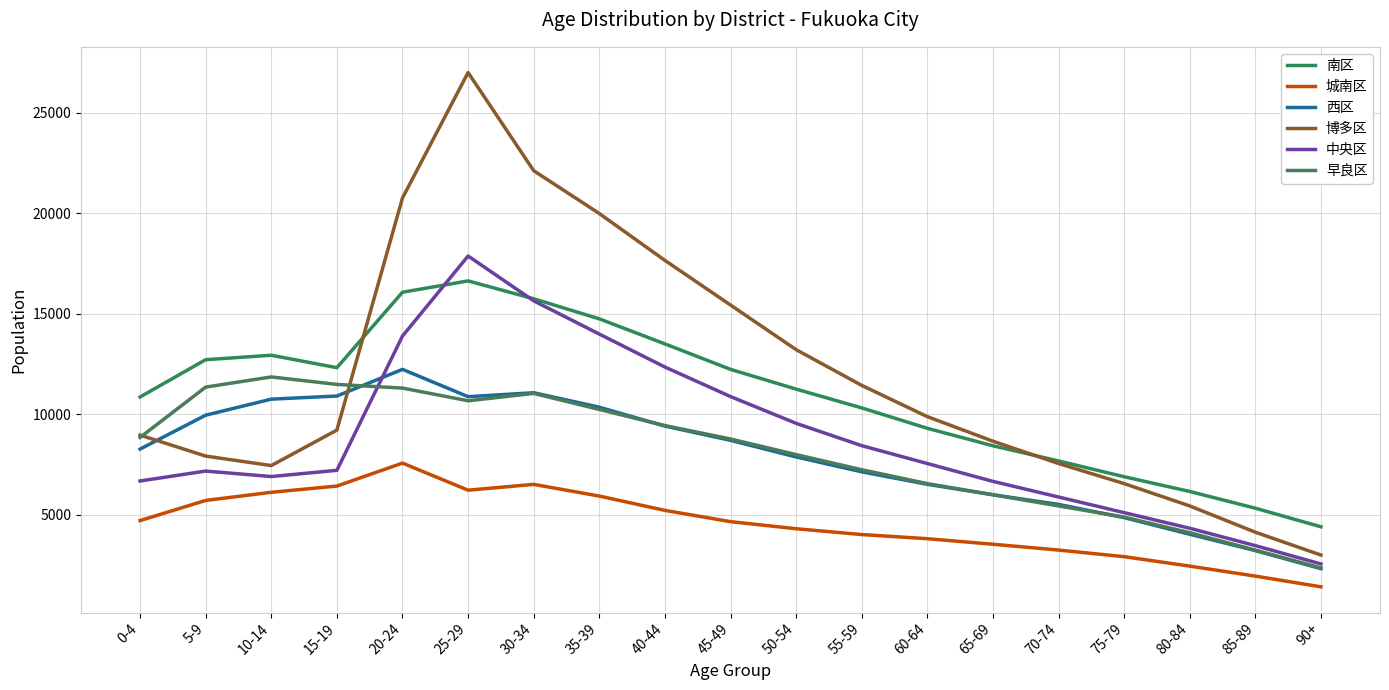

What is the value of the 南区 point at the 7th from the left?

15744